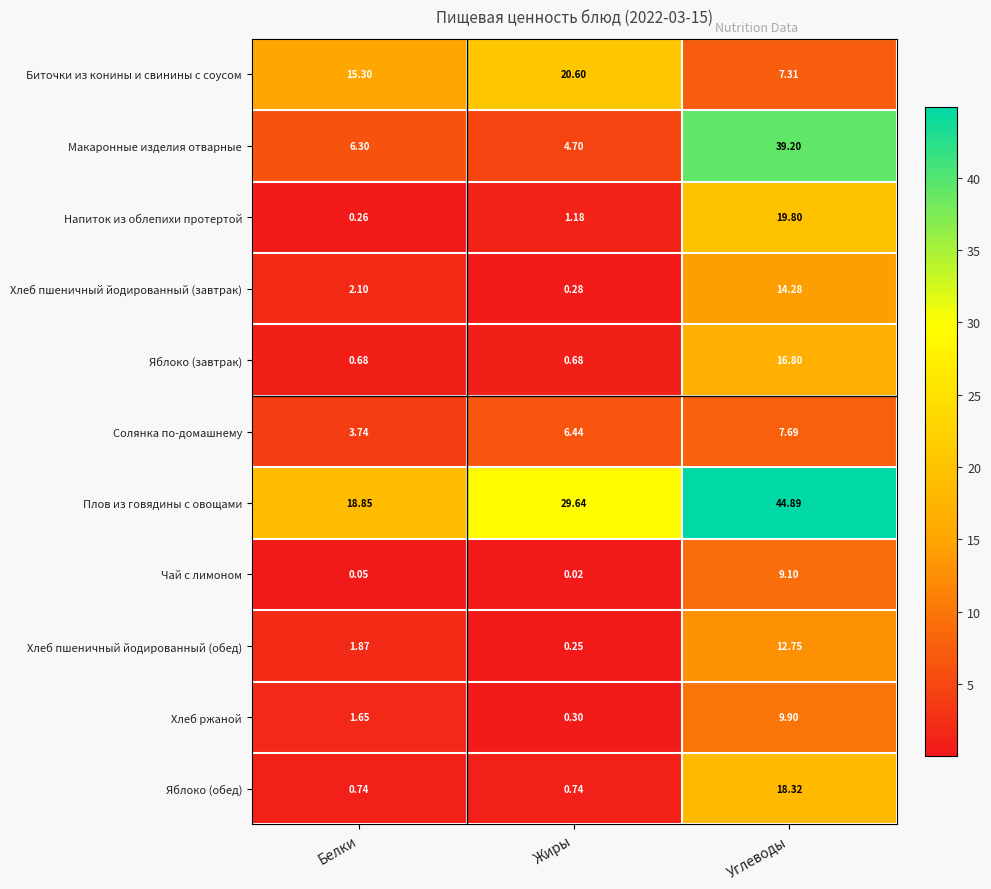

Rank the series at Жиры from lowest to highest value.

Чай с лимоном, Хлеб пшеничный йодированный (обед), Хлеб пшеничный йодированный (завтрак), Хлеб ржаной, Яблоко (завтрак), Яблоко (обед), Напиток из облепихи протертой, Макаронные изделия отварные, Солянка по-домашнему, Биточки из конины и свинины с соусом, Плов из говядины с овощами